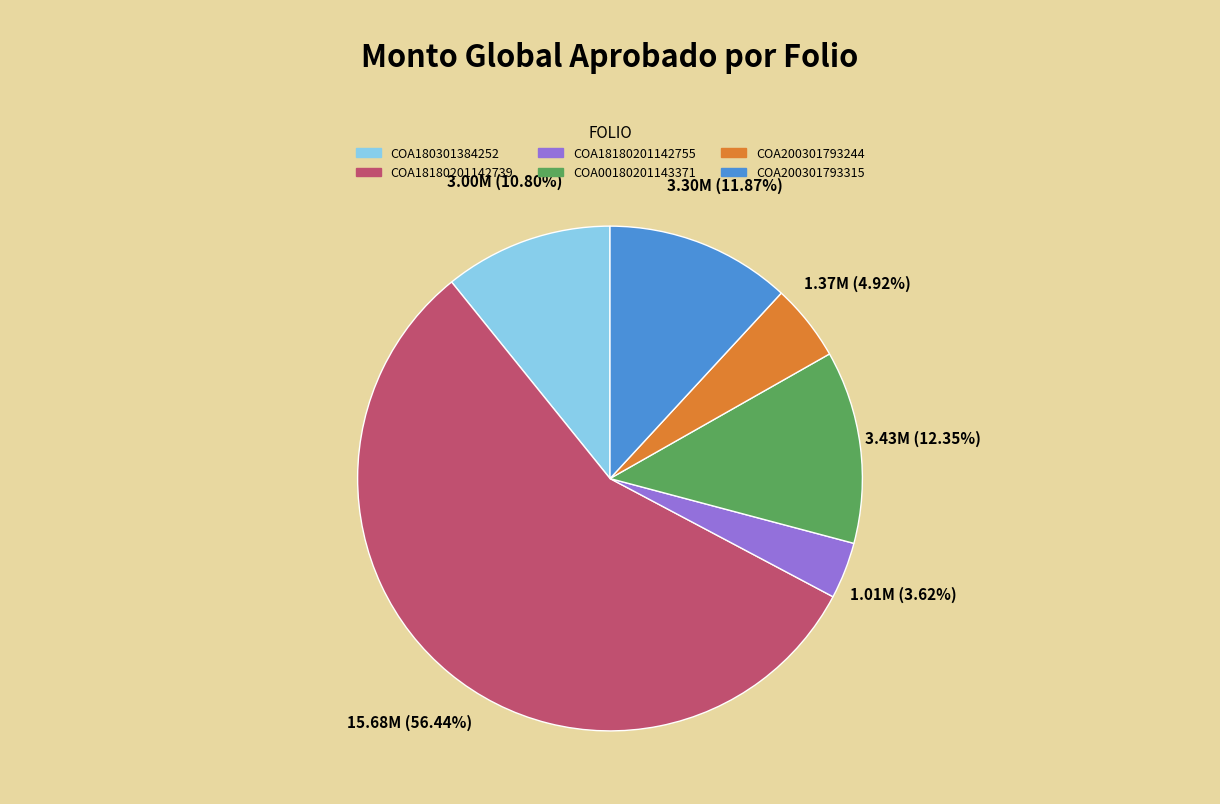

Which has a higher value, COA180301384252 or COA18180201142755?

COA180301384252